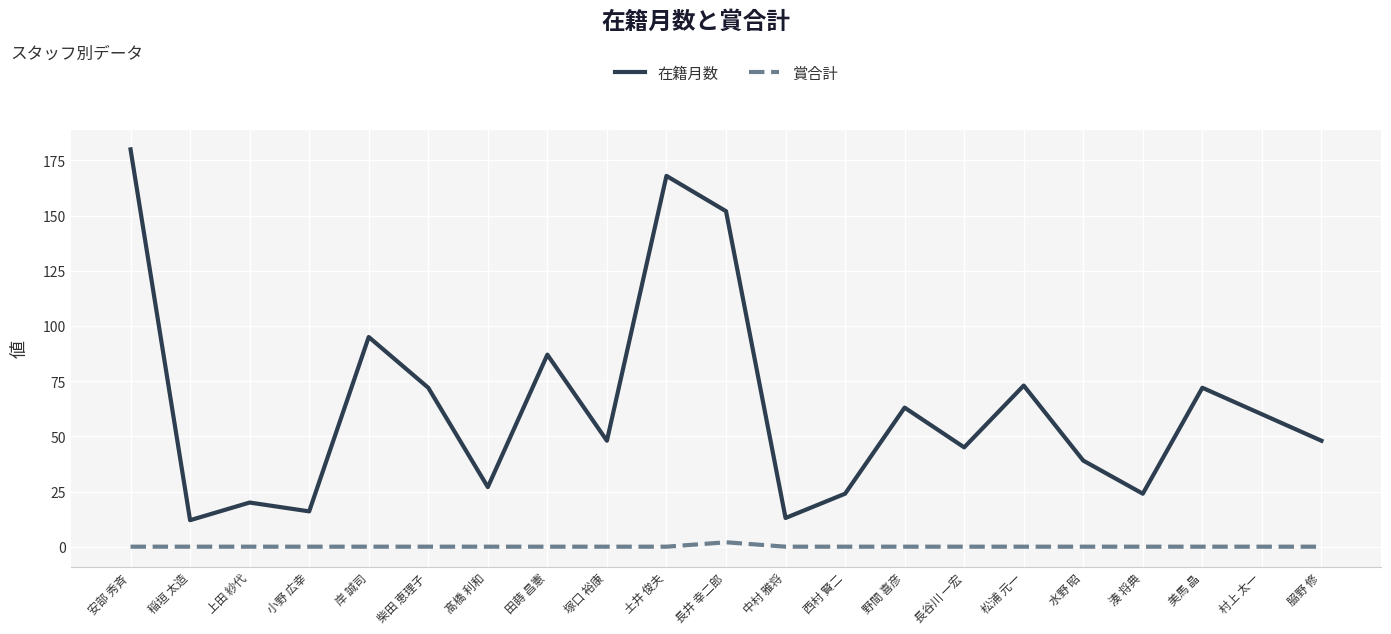

Reading left to right, transcribe all the data shown in this chart.

在籍月数: 安部 秀斉=180	稲垣 太造=12	上田 紗代=20	小野 広幸=16	岸 誠司=95	柴田 恵理子=72	髙橋 利和=27	田蒔 昌憲=87	塚口 裕康=48	土井 俊夫=168	長井 幸二郎=152	中村 雅将=13	西村 賢二=24	野間 喜彦=63	長谷川 一宏=45	松浦 元一=73	水野 昭=39	湊 将典=24	美馬 晶=72	村上 太一=60	𦚰野 修=48
賞合計: 安部 秀斉=0	稲垣 太造=0	上田 紗代=0	小野 広幸=0	岸 誠司=0	柴田 恵理子=0	髙橋 利和=0	田蒔 昌憲=0	塚口 裕康=0	土井 俊夫=0	長井 幸二郎=2	中村 雅将=0	西村 賢二=0	野間 喜彦=0	長谷川 一宏=0	松浦 元一=0	水野 昭=0	湊 将典=0	美馬 晶=0	村上 太一=0	𦚰野 修=0